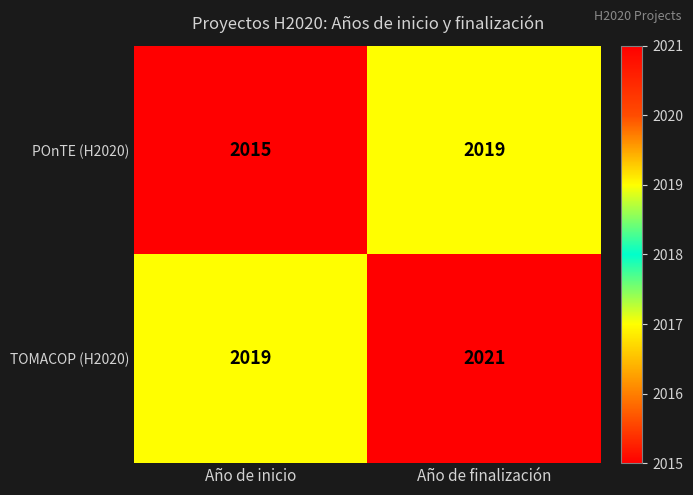

At Año de inicio, list the series in order from smallest to largest.

POnTE (H2020), TOMACOP (H2020)